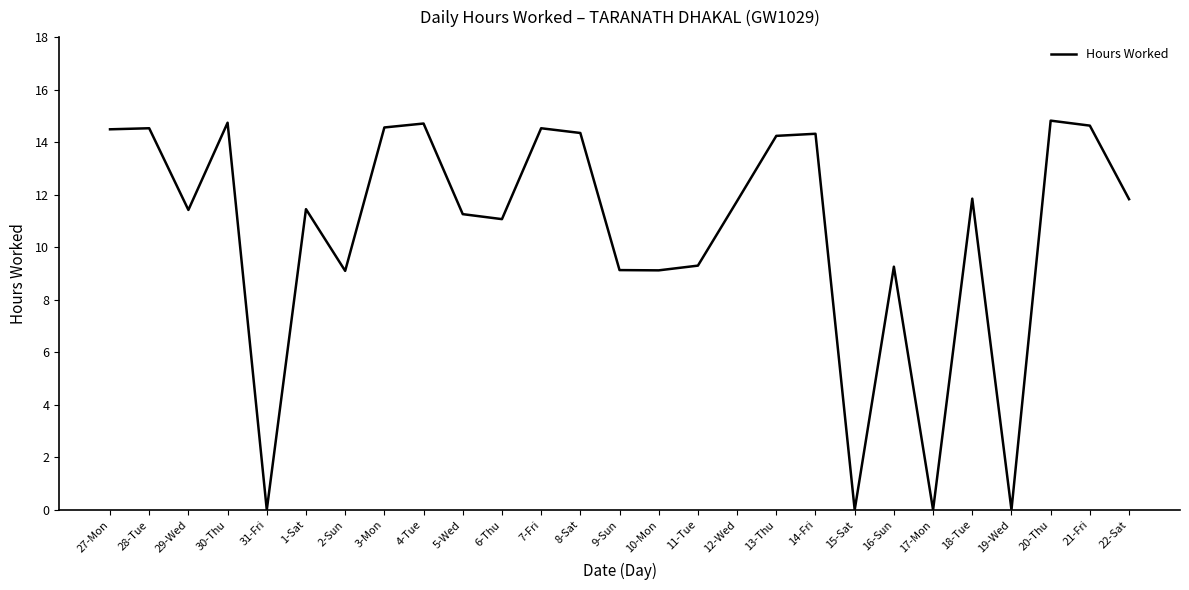

Does the chart have visible grid lines?

No